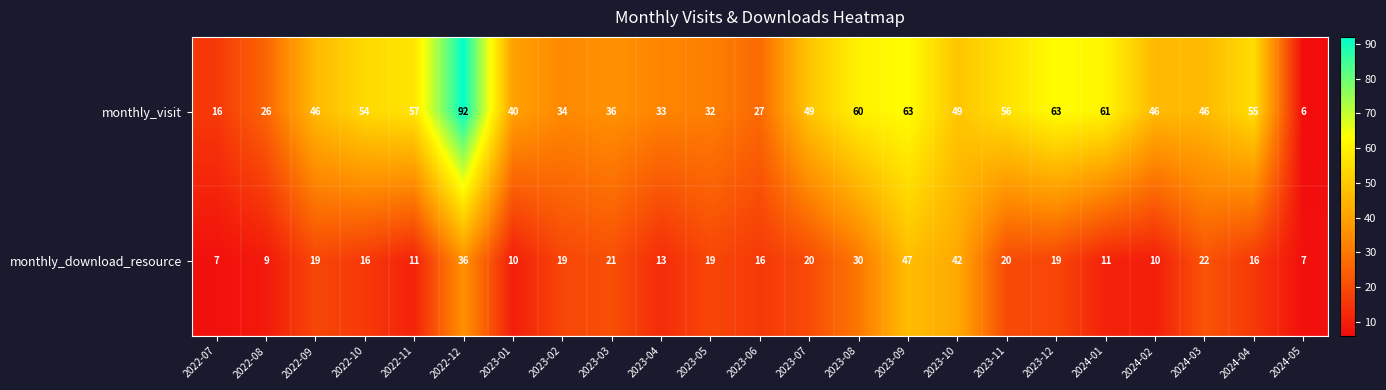

What is the spread (max minus min) of values at 2023-04?

20